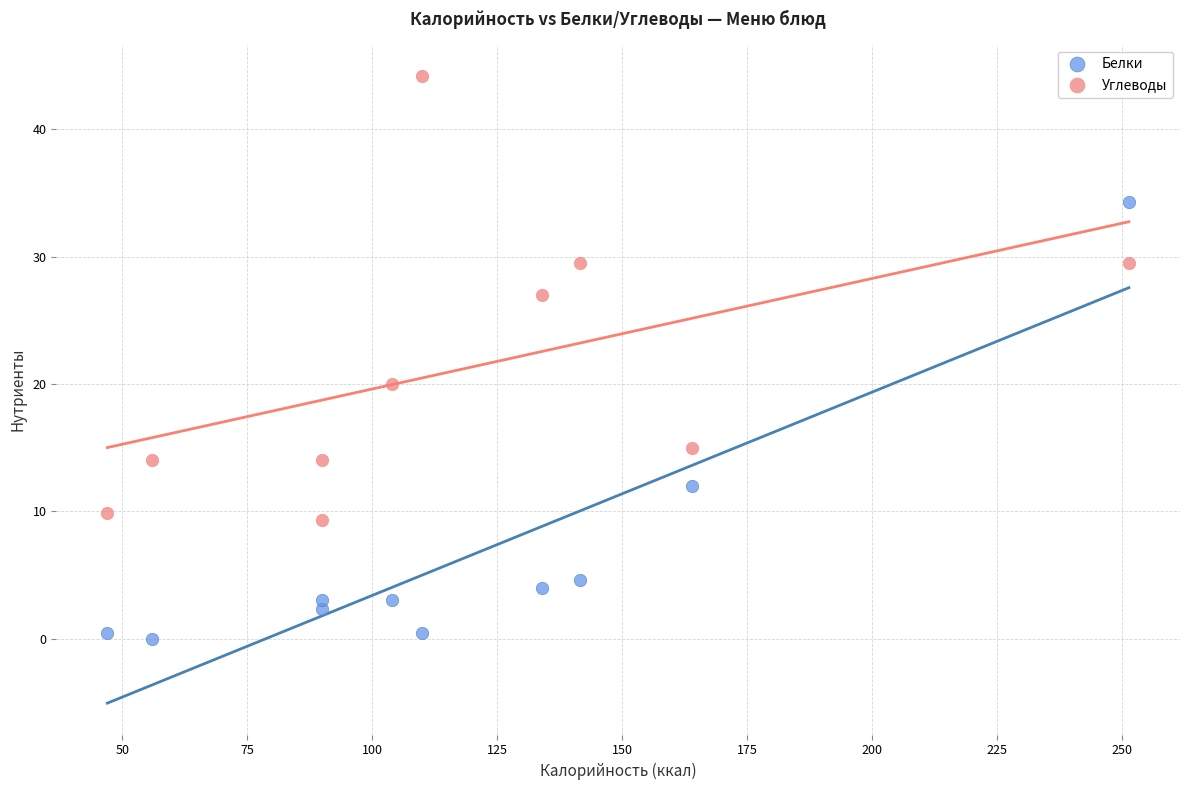

Which series contains the highest Y value?

Углеводы